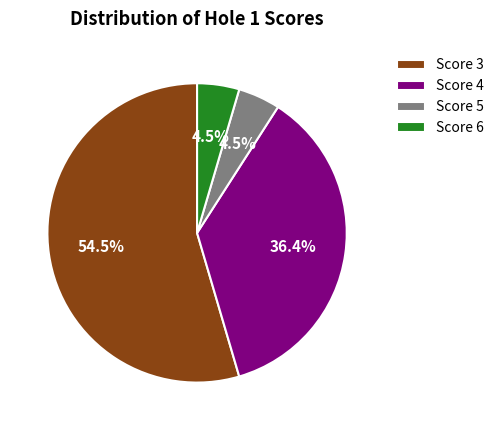

Which slice is the largest?

Score 3